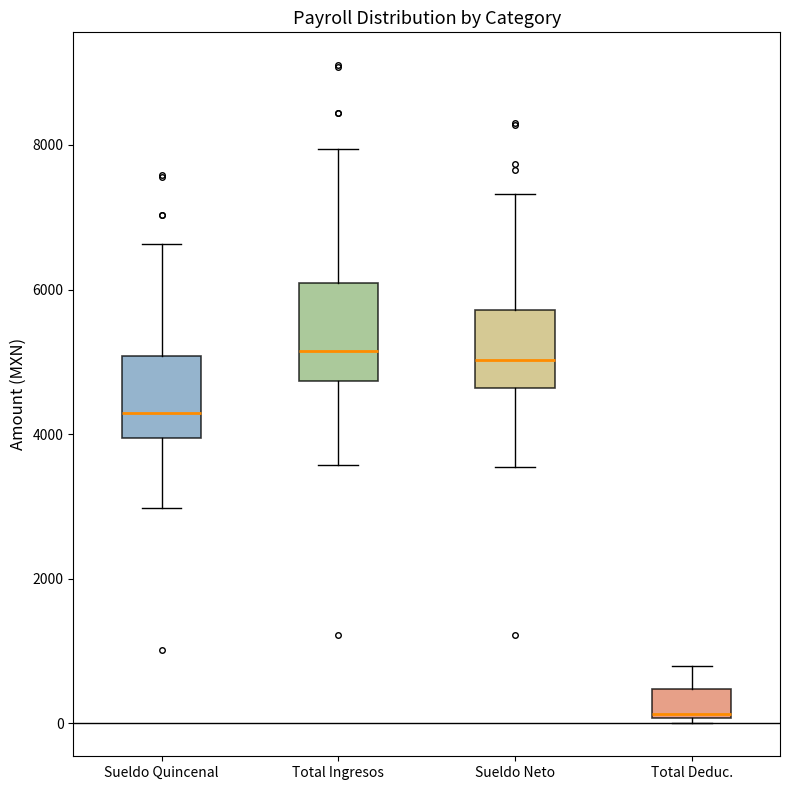

Reading left to right, transcribe this box plot: for each box, give where its median line is, the range the box spans, and where its two whiskers end, as read against the y-axis. The values are not printed on the chart, so give them approximately, as read against the axis.

Sueldo Quincenal: median 4200, box 4000 to 5000, whiskers 3000 to 6600
Total Ingresos: median 5200, box 4800 to 6000, whiskers 3600 to 8000
Sueldo Neto: median 5000, box 4600 to 5800, whiskers 3600 to 7400
Total Deduc.: median 200, box 0 to 400, whiskers 0 (just below the box's lower edge) to 800